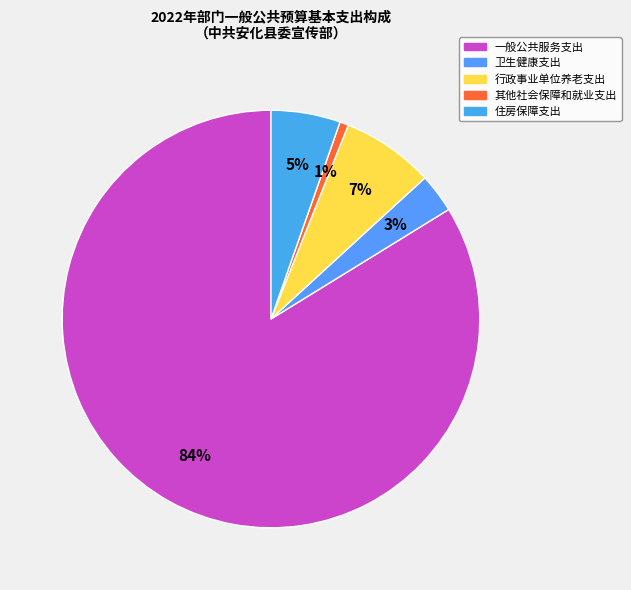

How many segments does this pie chart have?

5